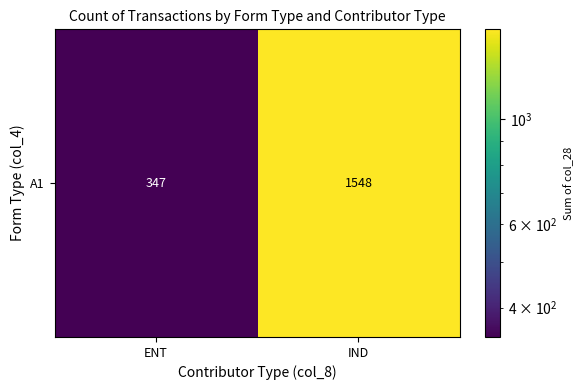

What is the ratio of the value at ENT to the value at IND?

0.2